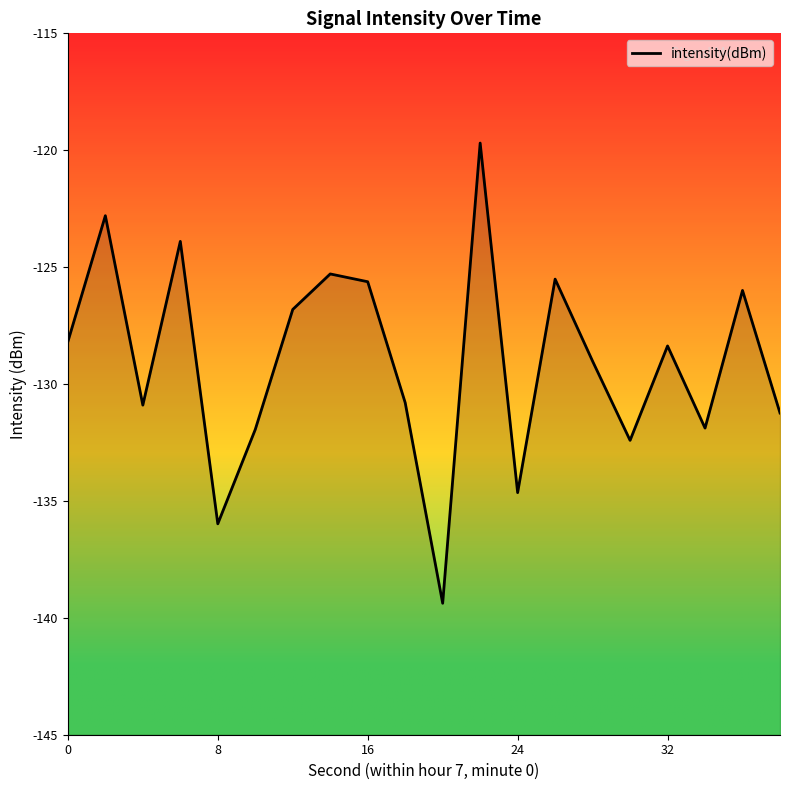

What is the minimum value shown in the chart?

-139.4